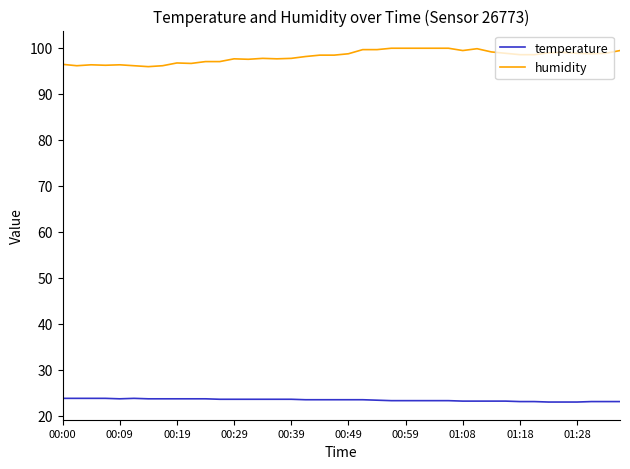

List the series in order of their overall mean, lowest first.

temperature, humidity